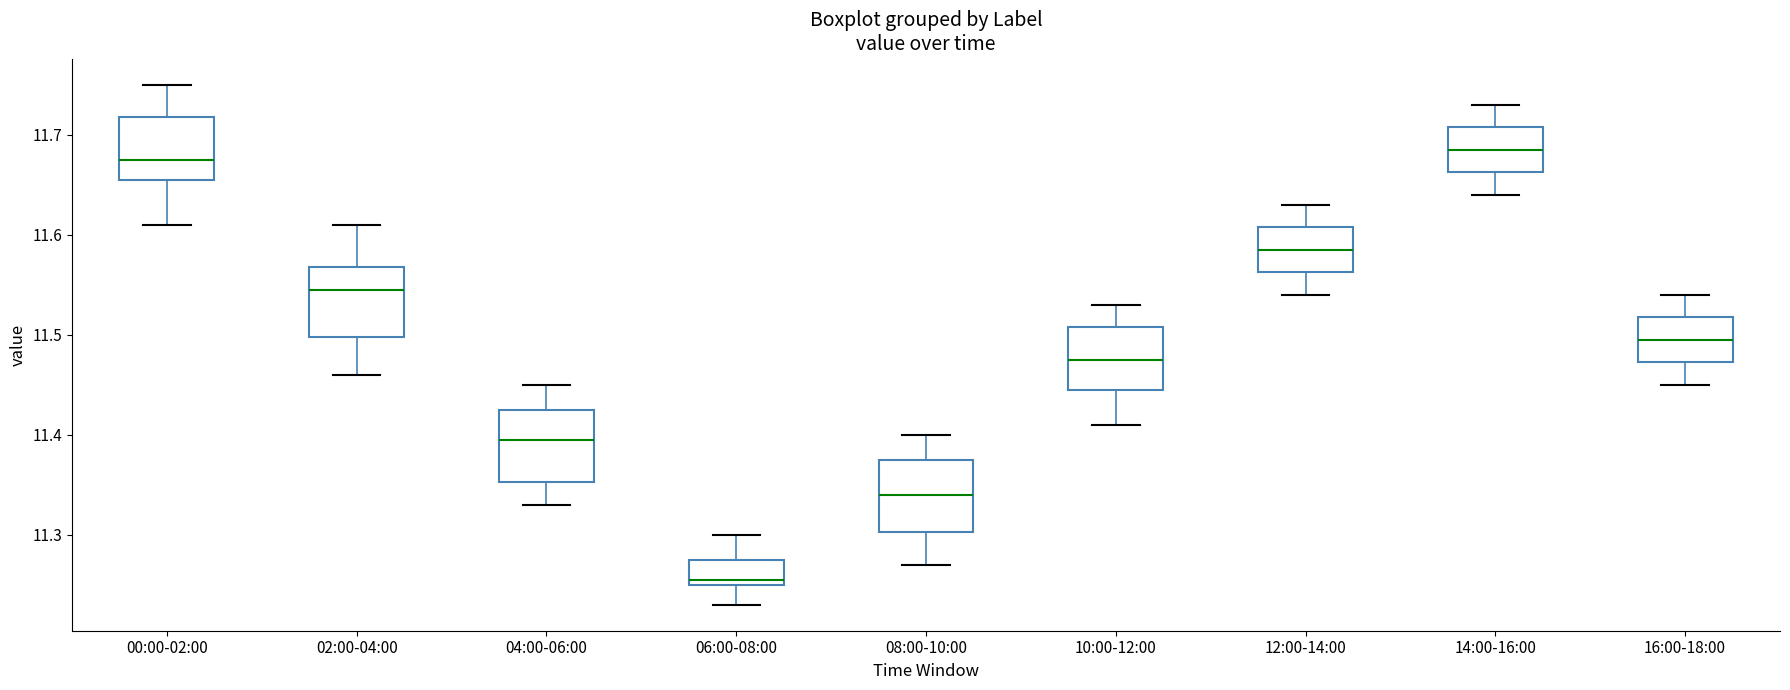

Where is the upper edge of the box for 10:00-12:00 on the y-axis? The values are not printed on the chart, so give them approximately, as read against the axis.

11.51